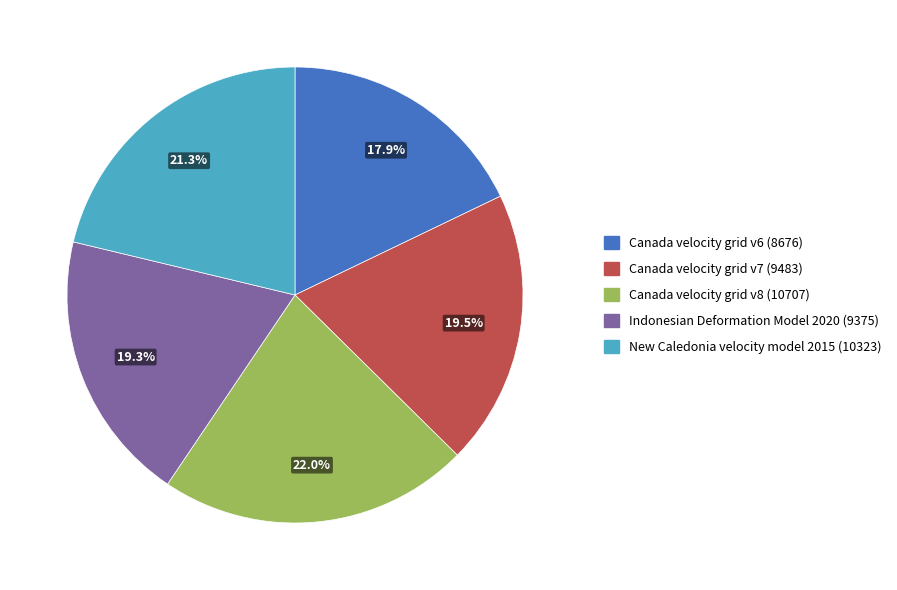

Does any single category account for the majority?

No